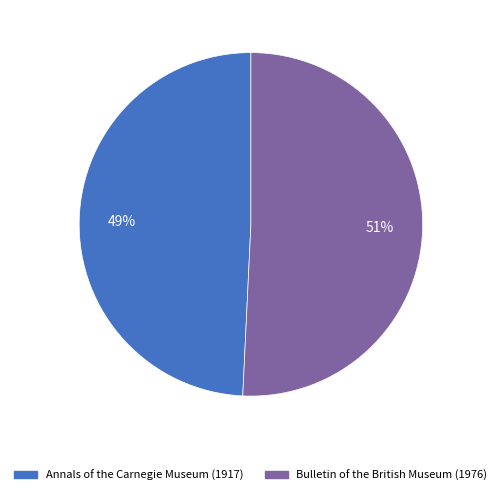

How many segments does this pie chart have?

2